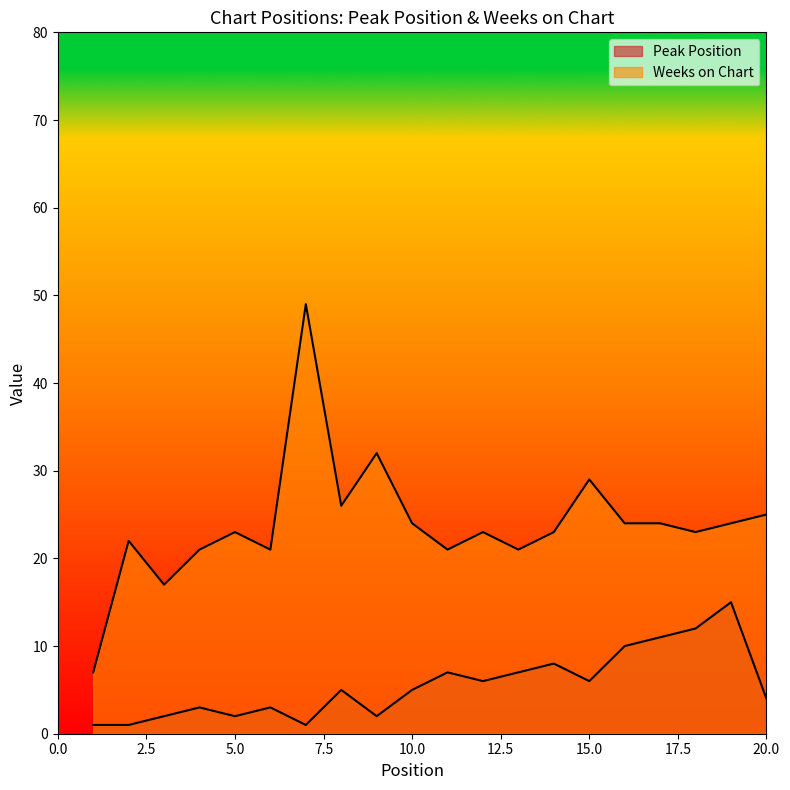

Reading right to left, extract all data points from this chart.

Peak Position: 4	15	12	11	10	6	8	7	6	7	5	2	5	1	3	2	3	2	1	1
Weeks on Chart: 25	24	23	24	24	29	23	21	23	21	24	32	26	49	21	23	21	17	22	7